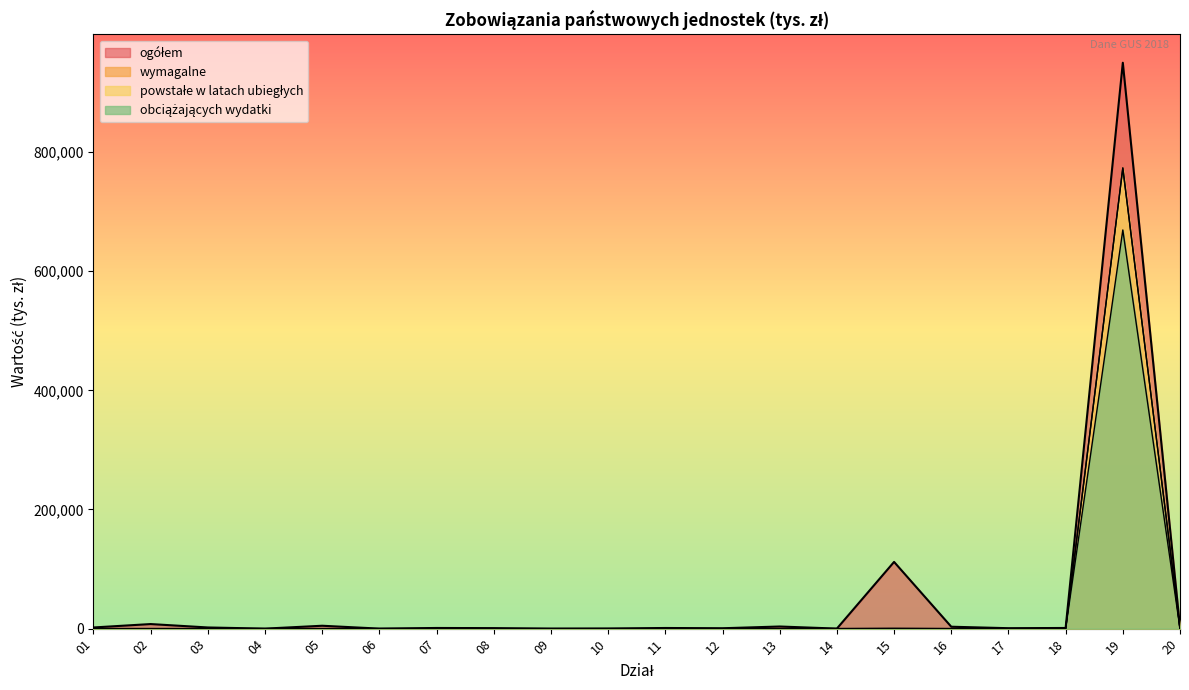

Reading left to right, what are all the values shown in this chart?

ogółem: 01=1951.7	02=7667.0	03=1951.2	04=14.0	05=4842.3	06=21.1	07=1098.4	08=840.0	09=8.3	10=159.7	11=1073.8	12=643.5	13=3569.1	14=68.8	15=111996.0	16=3203.3	17=724.8	18=1096.3	19=949847.7	20=2345.8
wymagalne: 01=0.0	02=0.0	03=0.0	04=0.0	05=0.0	06=0.0	07=0.0	08=0.0	09=0.0	10=0.0	11=0.0	12=0.0	13=0.0	14=0.0	15=285.8	16=0.0	17=0.0	18=0.0	19=773341.1	20=0.3
powstałe w latach ubiegłych: 01=0.0	02=0.0	03=0.0	04=0.0	05=0.0	06=0.0	07=0.0	08=0.0	09=0.0	10=0.0	11=0.0	12=0.0	13=0.0	14=0.0	15=0.0	16=0.0	17=0.0	18=0.0	19=773015.0	20=0.3
obciążających wydatki: 01=0.0	02=0.0	03=0.0	04=0.0	05=0.0	06=0.0	07=0.0	08=0.0	09=0.0	10=0.0	11=0.0	12=0.0	13=0.0	14=0.0	15=284.1	16=0.0	17=0.0	18=0.0	19=669150.0	20=0.3